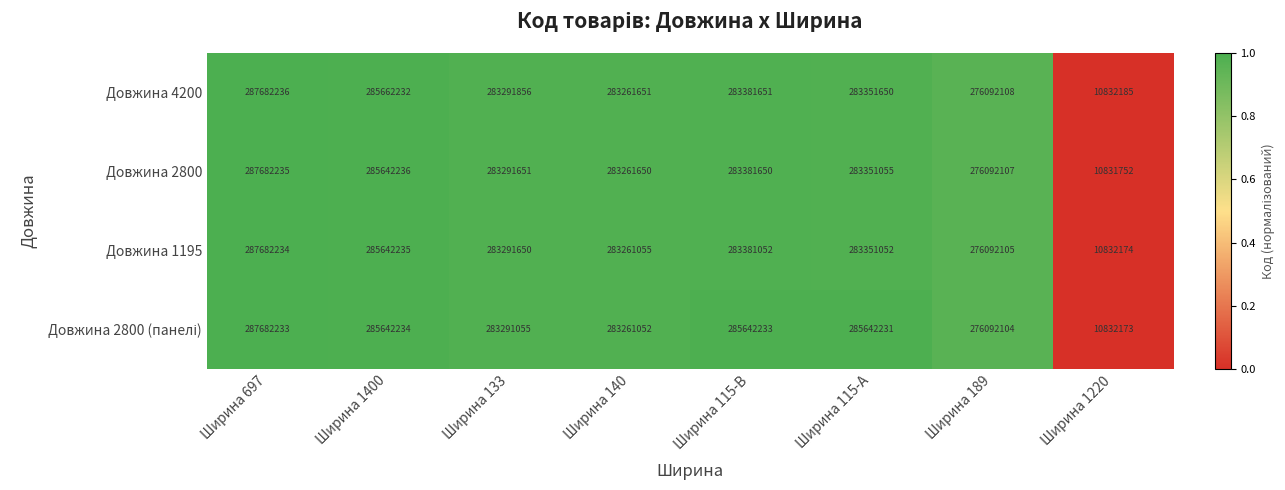

What is the greatest value displayed?

287682236